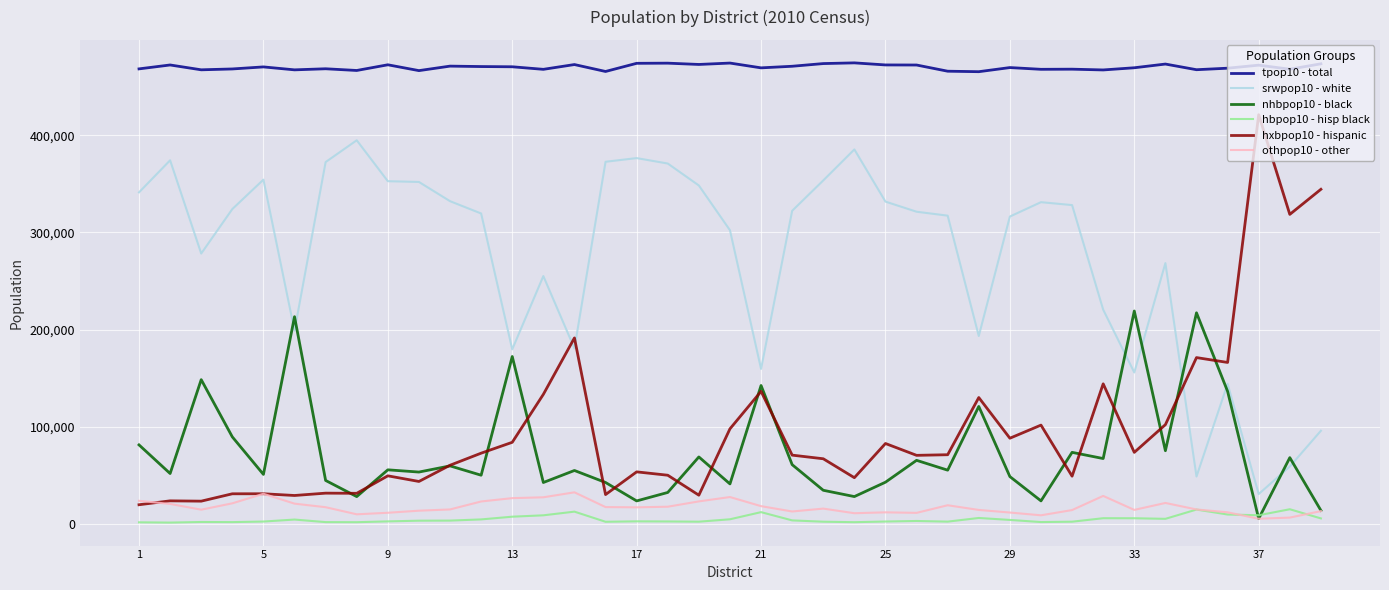

Which series has the largest total across all categories?

tpop10 - total